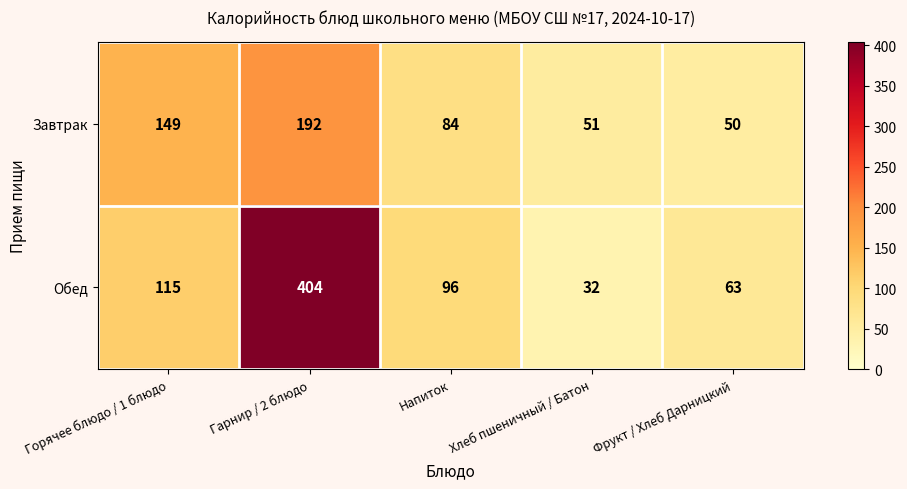

The Завтрак series shows 51 at Хлеб пшеничный / Батон. True or false?

True